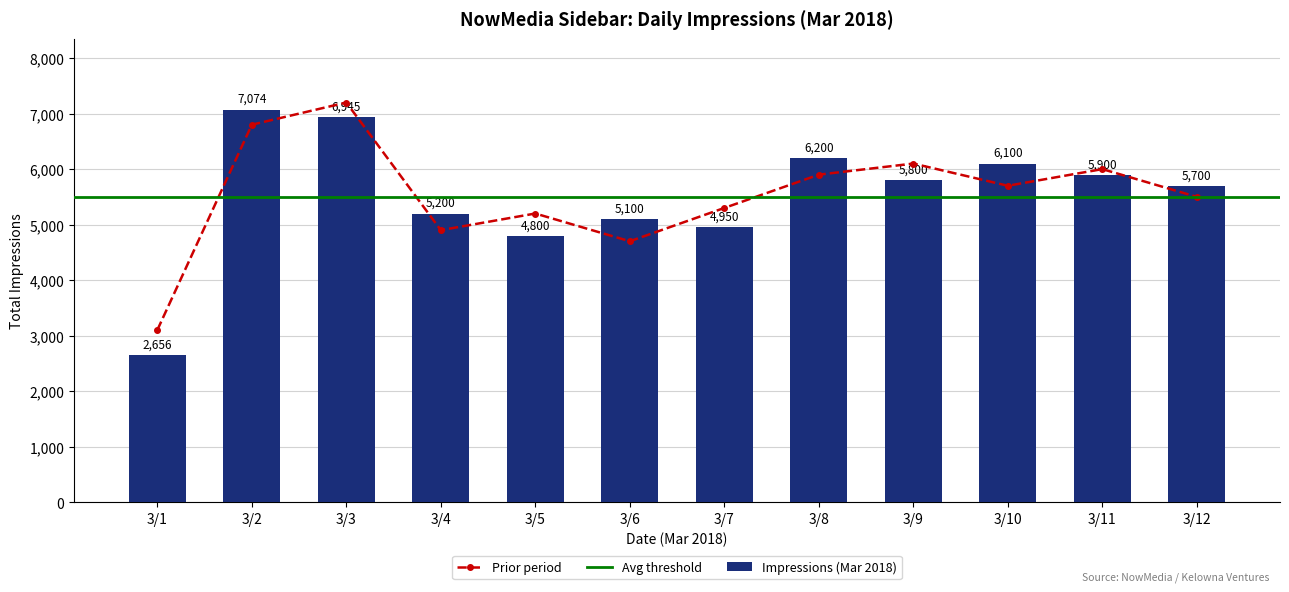

What is the minimum value for Impressions (Mar 2018)?

2656